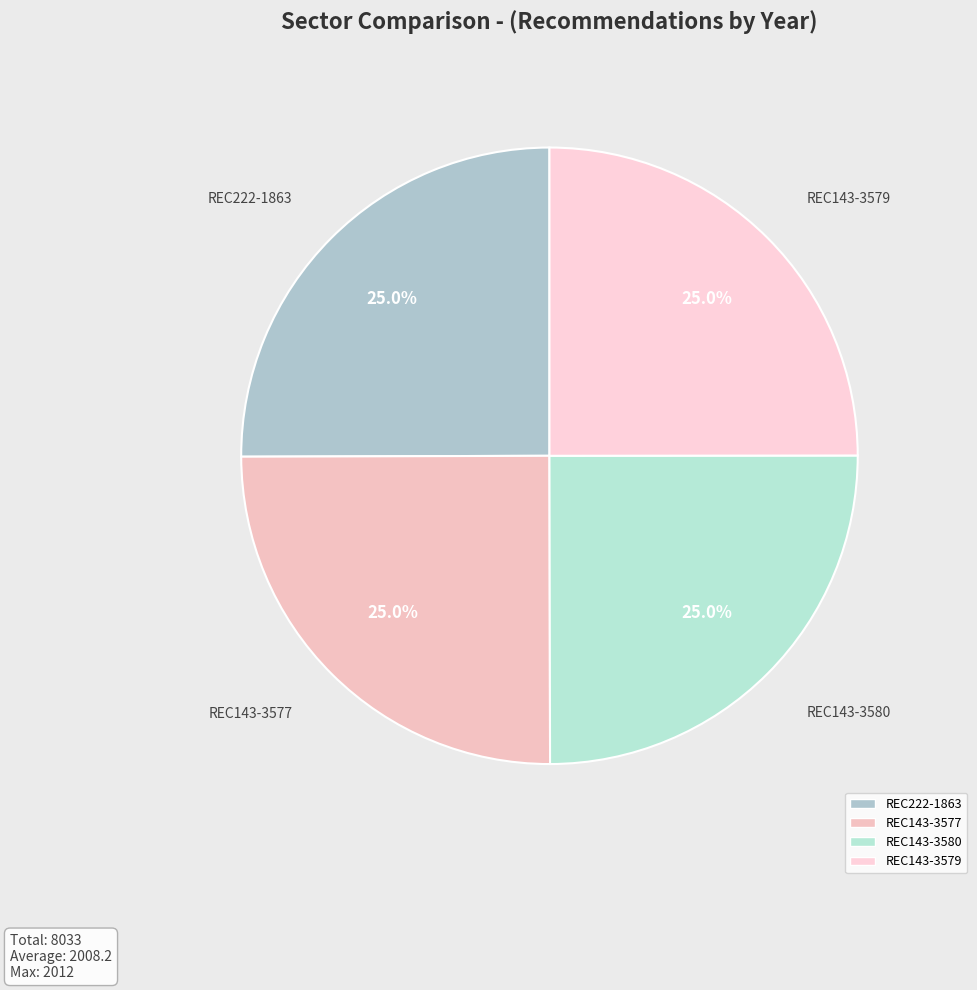

What percentage is NOT represented by REC143-3577?

75.0%